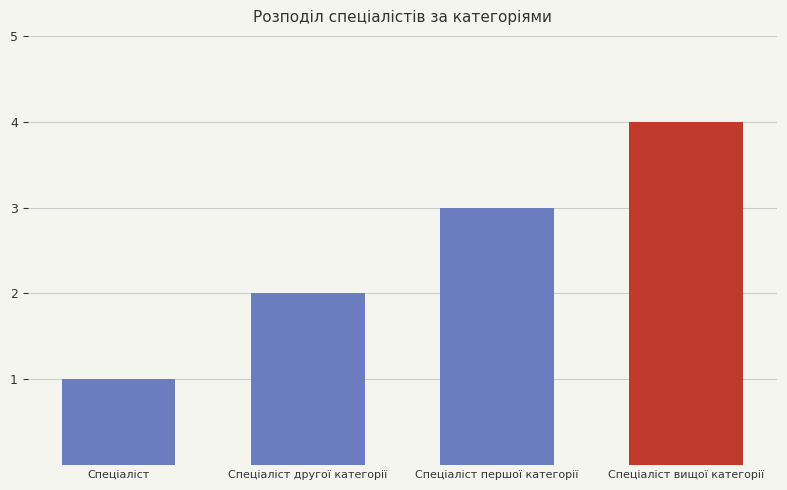

What is the smallest value displayed?

1